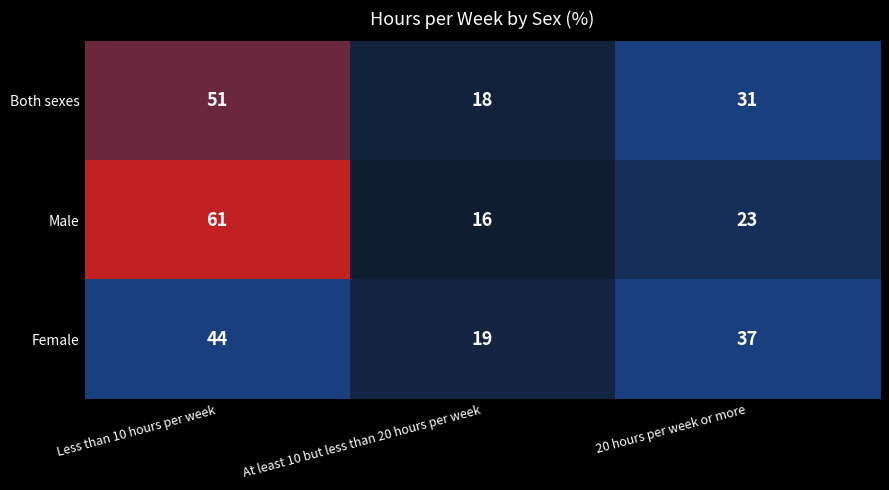

Is the value of Male at Less than 10 hours per week greater than the value of Both sexes at Less than 10 hours per week?

Yes